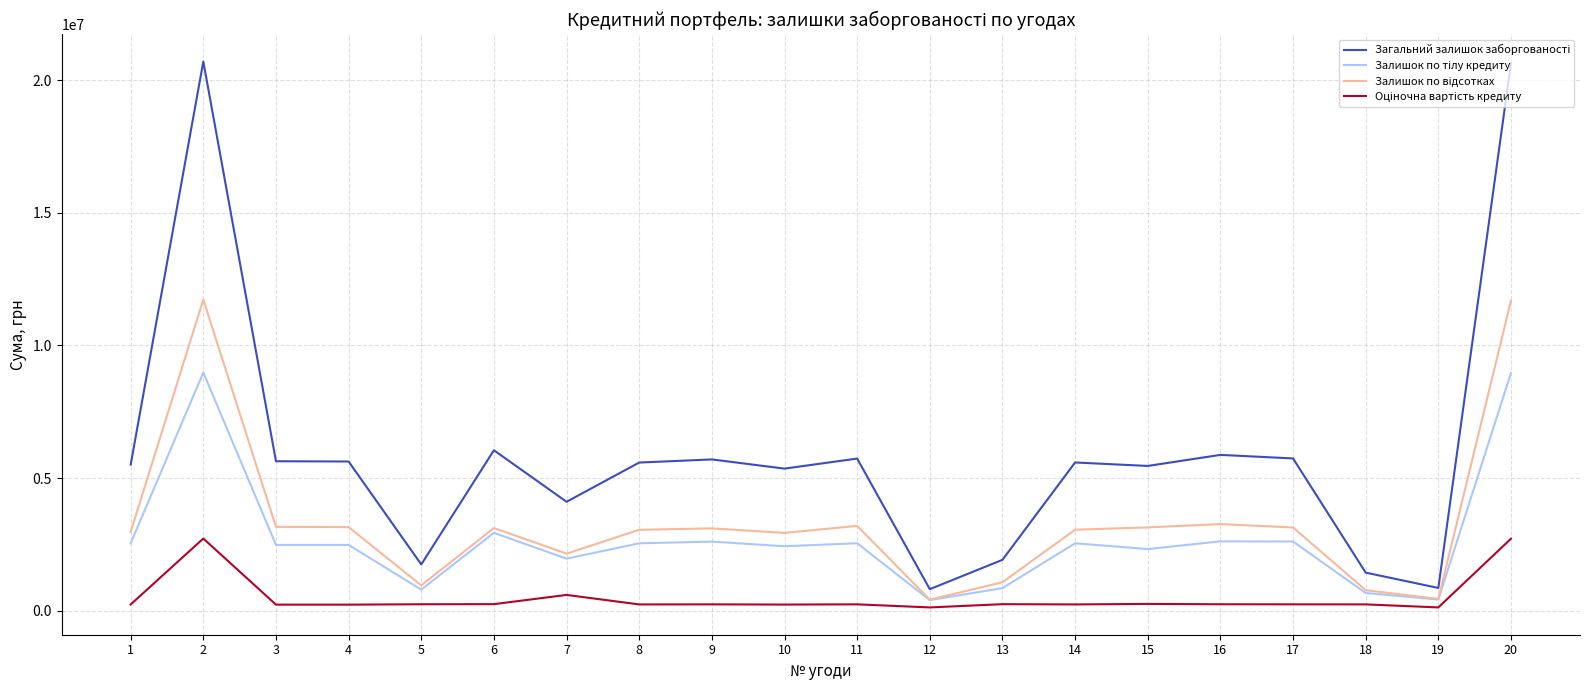

How many lines are shown in the chart?

4